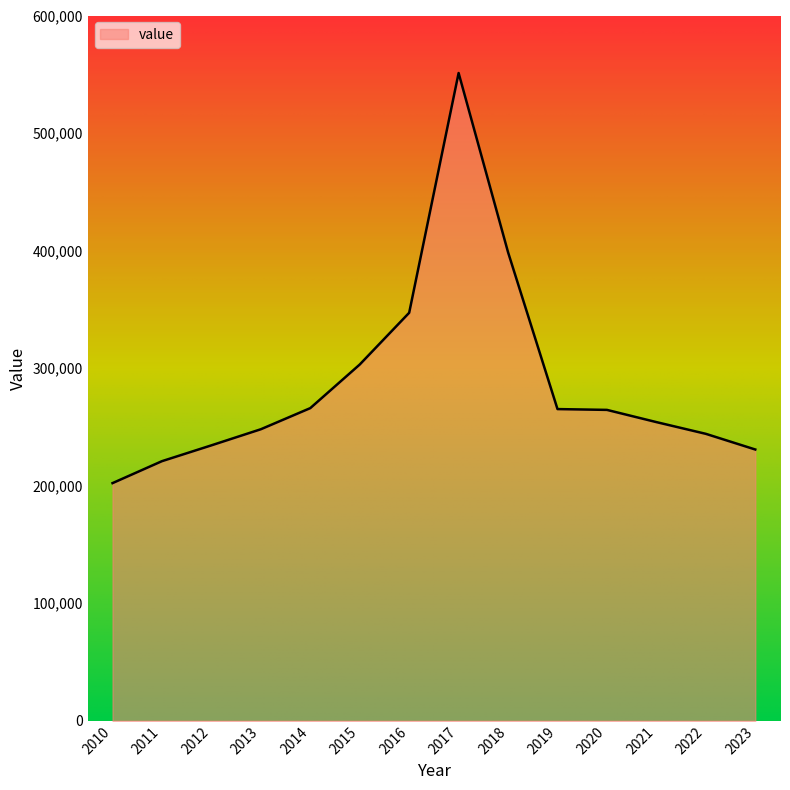

Read the value at 2014.

265971